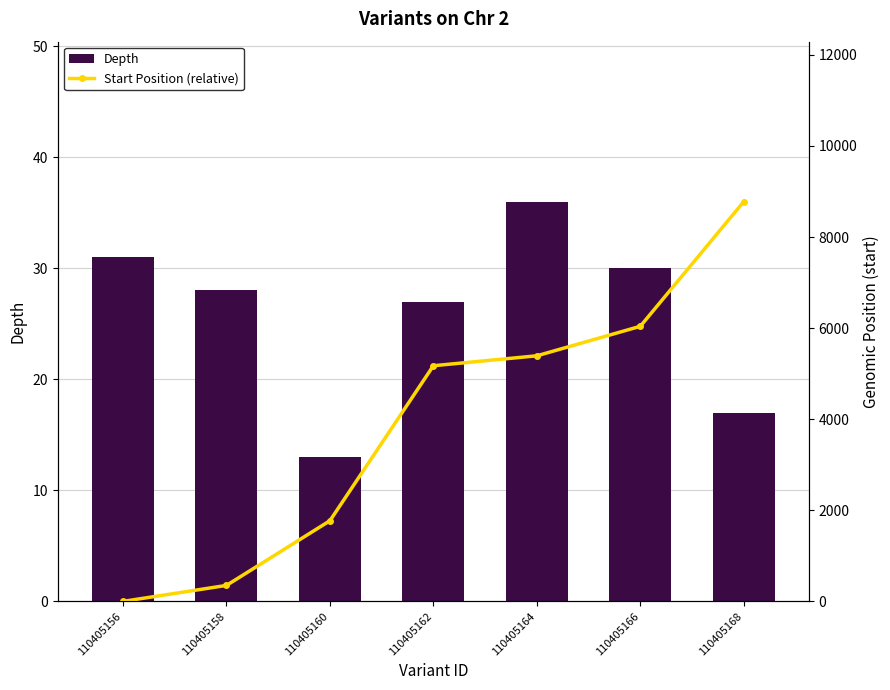

The Start Position (relative) series shows 8779 at 110405168. True or false?

True